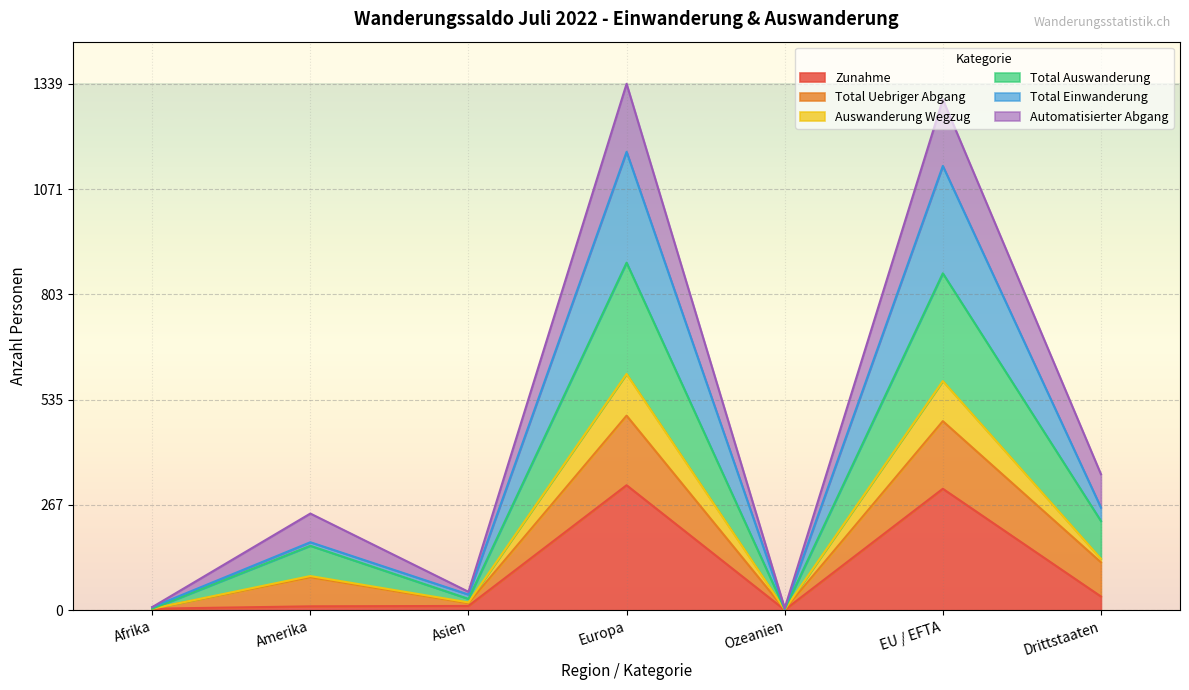

Between Asien and EU / EFTA, which series saw the biggest shift?

Total Einwanderung